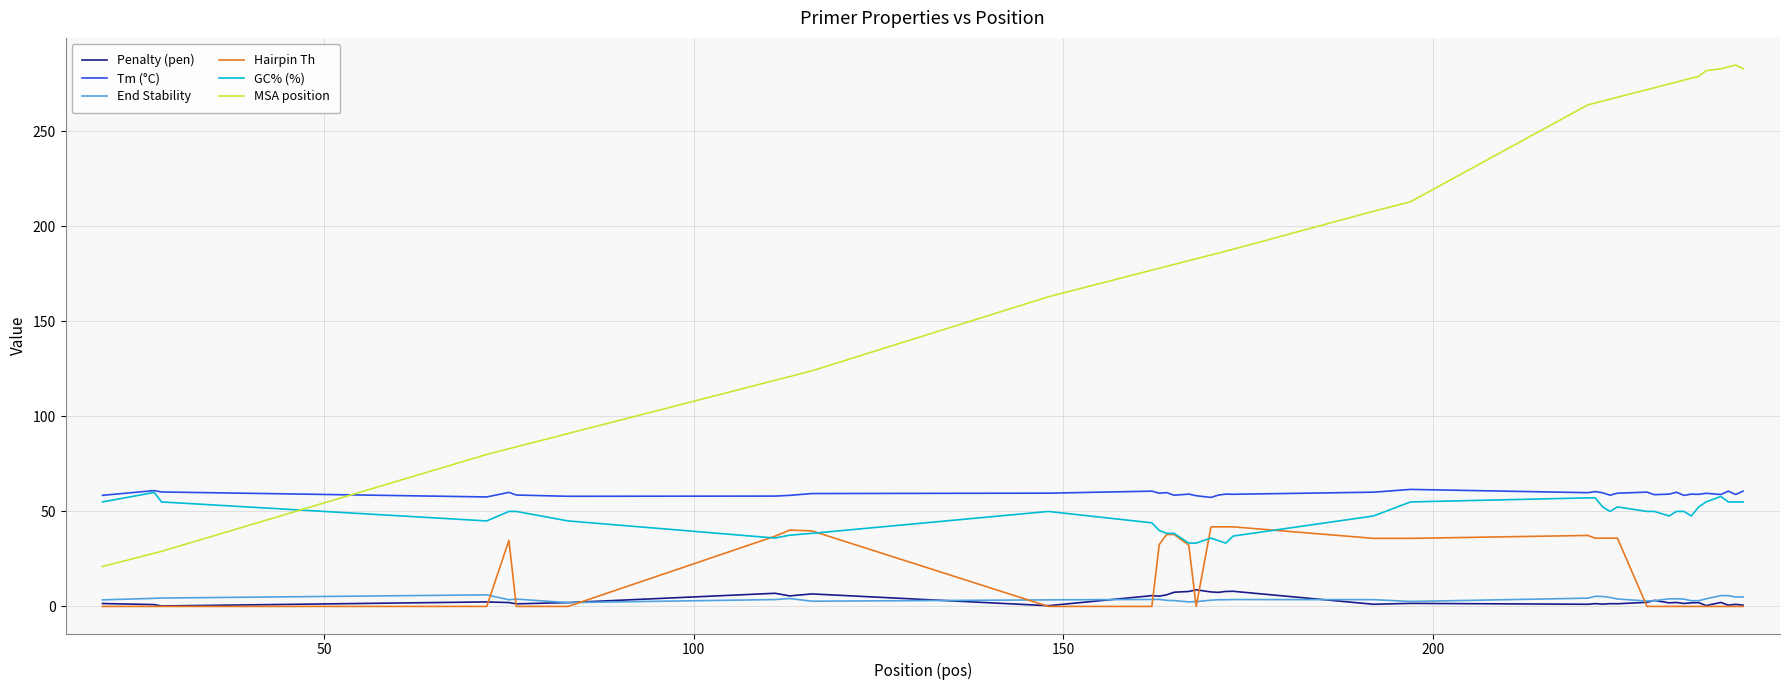

What is the highest value of the Hairpin Th series?

41.9